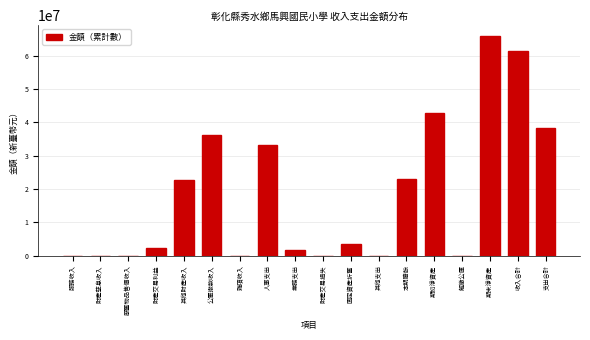

Approximately how many times larger is the value at 人事支出 compared to 業務支出?

19.5